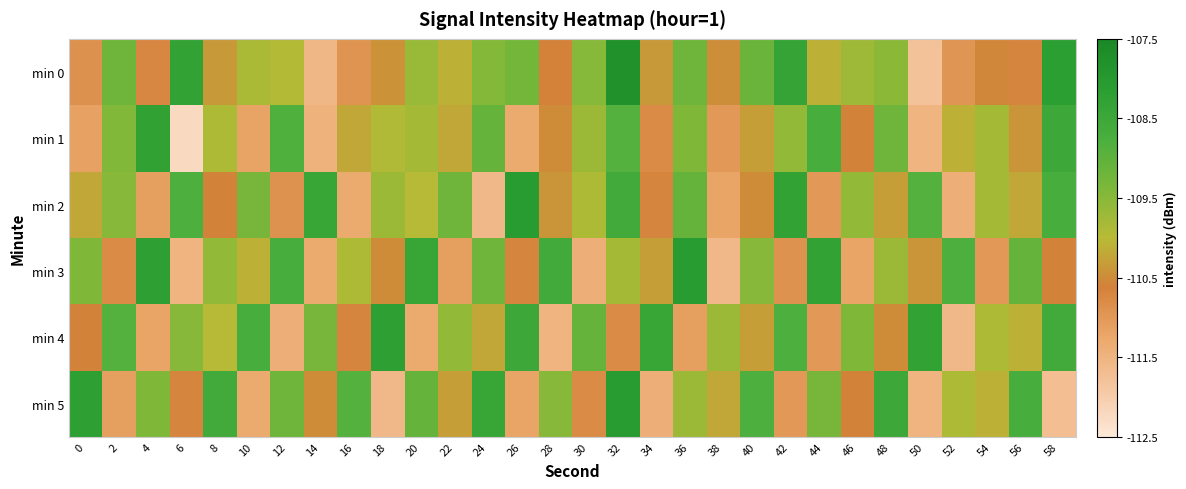

List the series in order of their peak value, highest first.

min 0, min 2, min 3, min 5, min 4, min 1